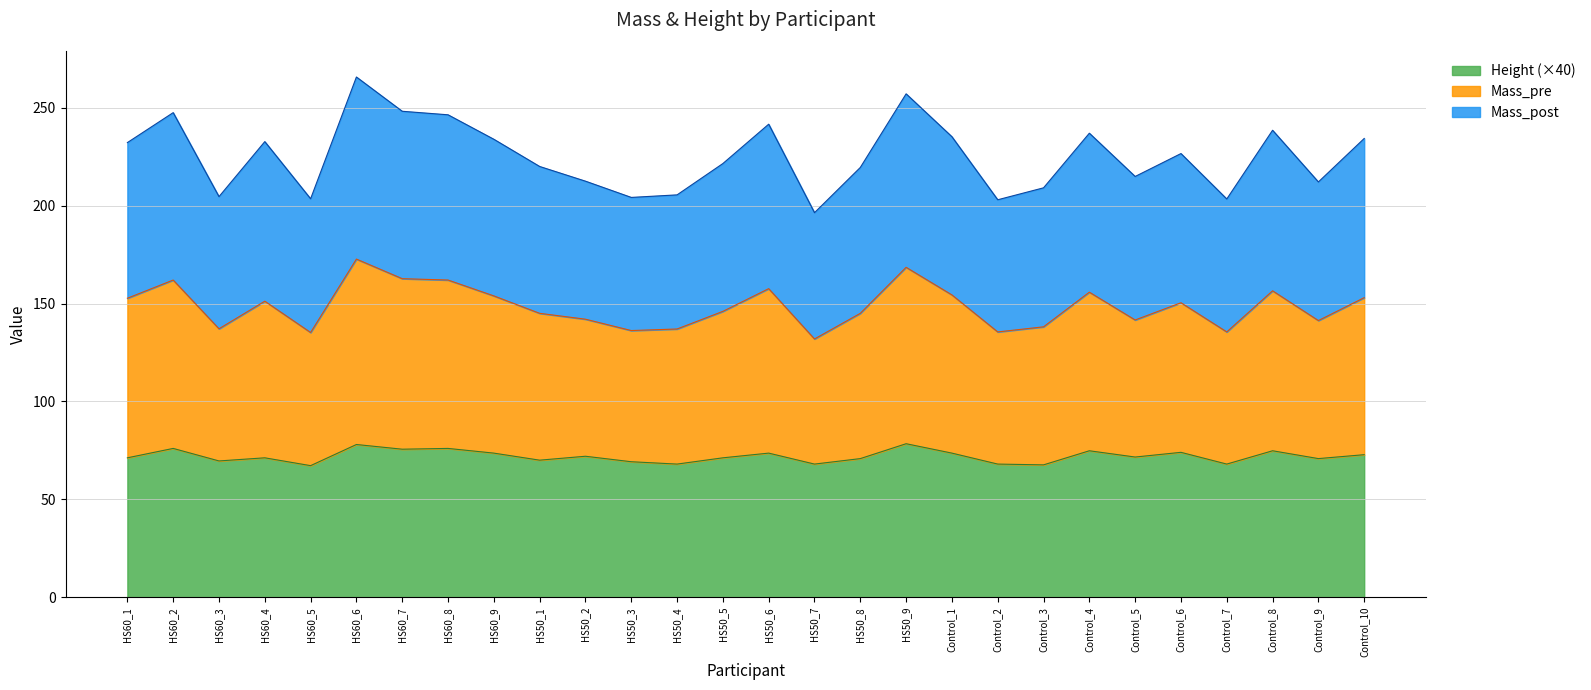

Which series has the widest spread of values?

Mass_post